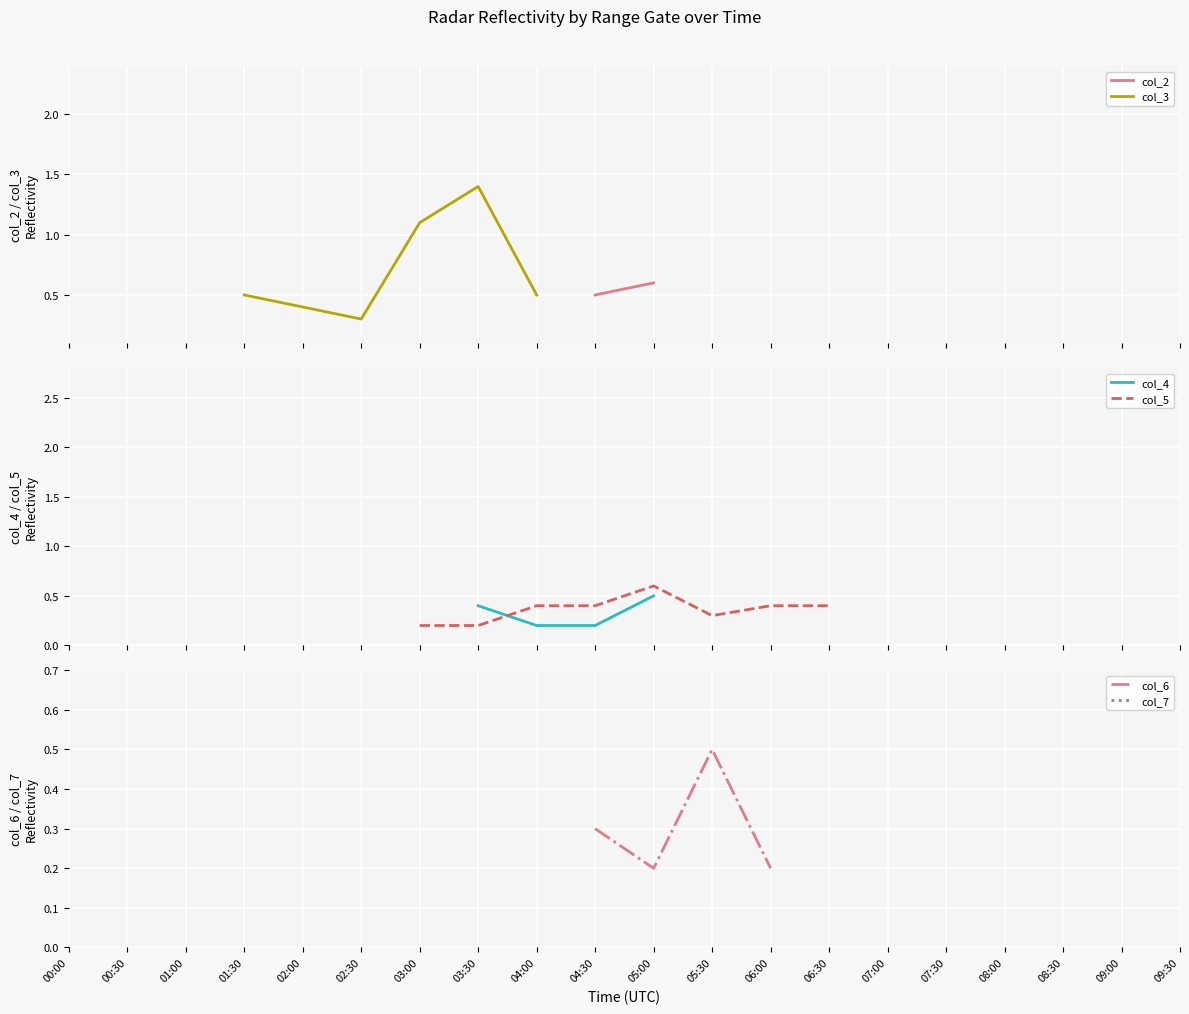

What is the label of the 19th point from the right?

00:30